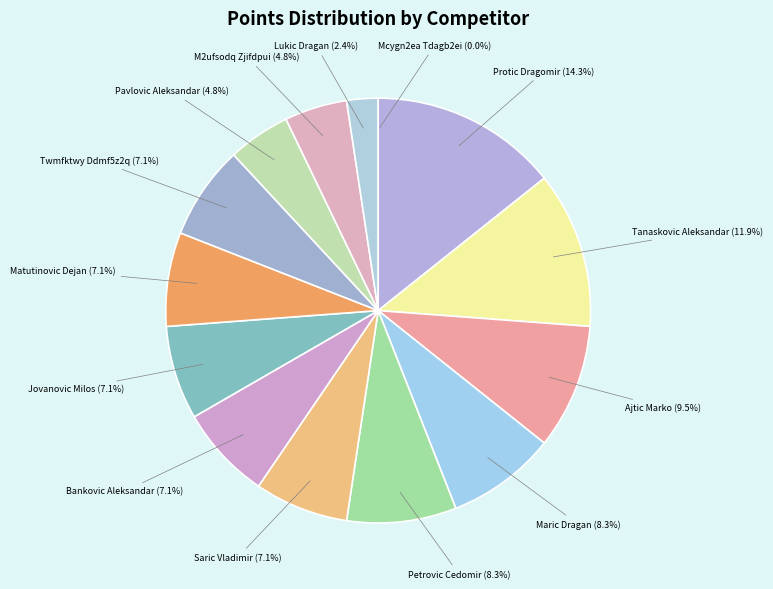

Between Bankovic Aleksandar and Tanaskovic Aleksandar, which is larger?

Tanaskovic Aleksandar